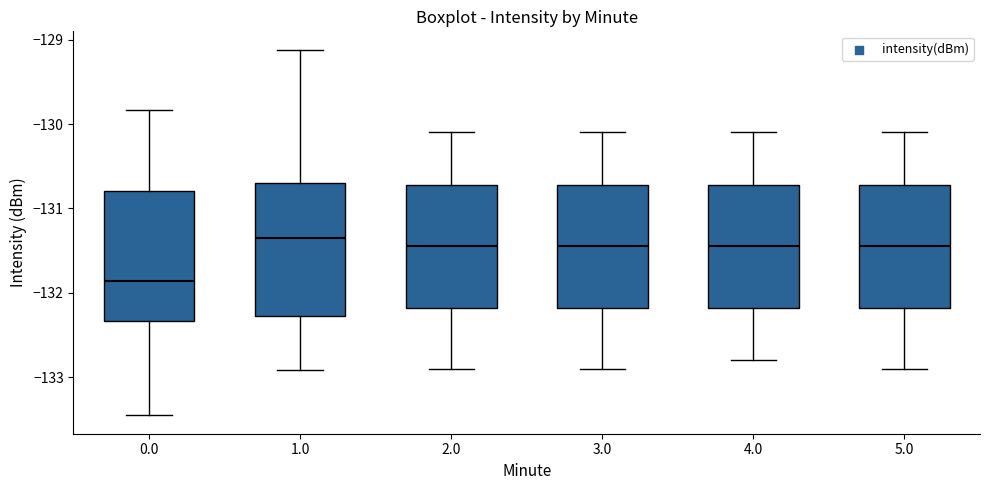

Reading left to right, read every box against the y-axis: the position of its median line, the range the box covers, and the ends of its whiskers. The values are not printed on the chart, so give them approximately, as read against the axis.

0.0: median -131.9, box -132.3 to -130.8, whiskers -133.5 to -129.8
1.0: median -131.3, box -132.3 to -130.7, whiskers -132.9 to -129.1
2.0: median -131.4, box -132.2 to -130.7, whiskers -132.9 to -130.1
3.0: median -131.4, box -132.2 to -130.7, whiskers -132.9 to -130.1
4.0: median -131.4, box -132.2 to -130.7, whiskers -132.8 to -130.1
5.0: median -131.4, box -132.2 to -130.7, whiskers -132.9 to -130.1